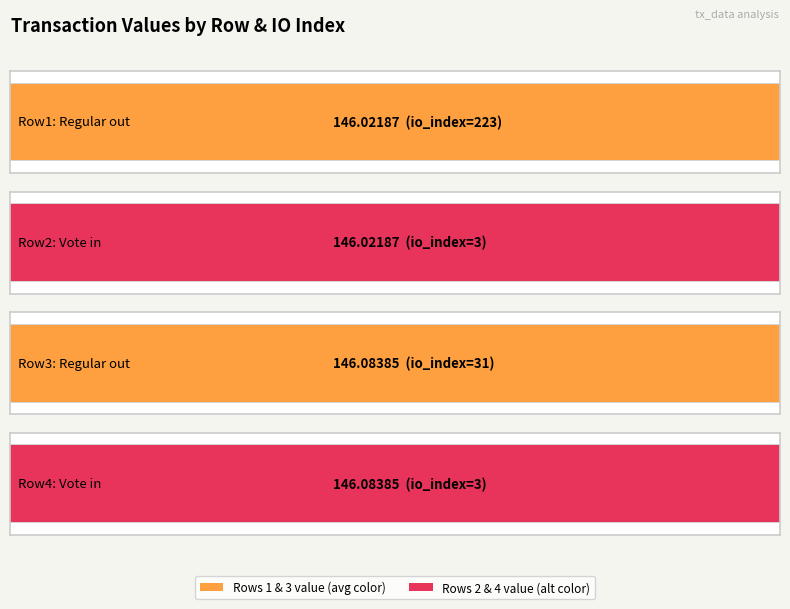

At how many categories does at least one series exceed 105?

4